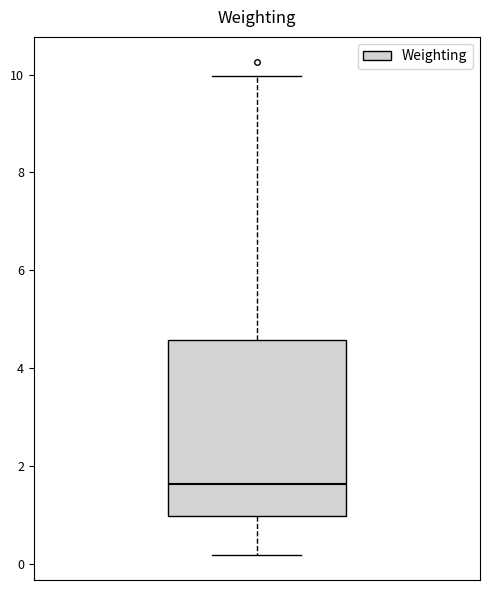

Read this box plot against the y-axis: the position of the median line, the range covered by the box, and the ends of both whiskers. The values are not printed on the chart, so give them approximately, as read against the axis.

median 1.6, box 1.0 to 4.6, whiskers 0.2 to 10.0